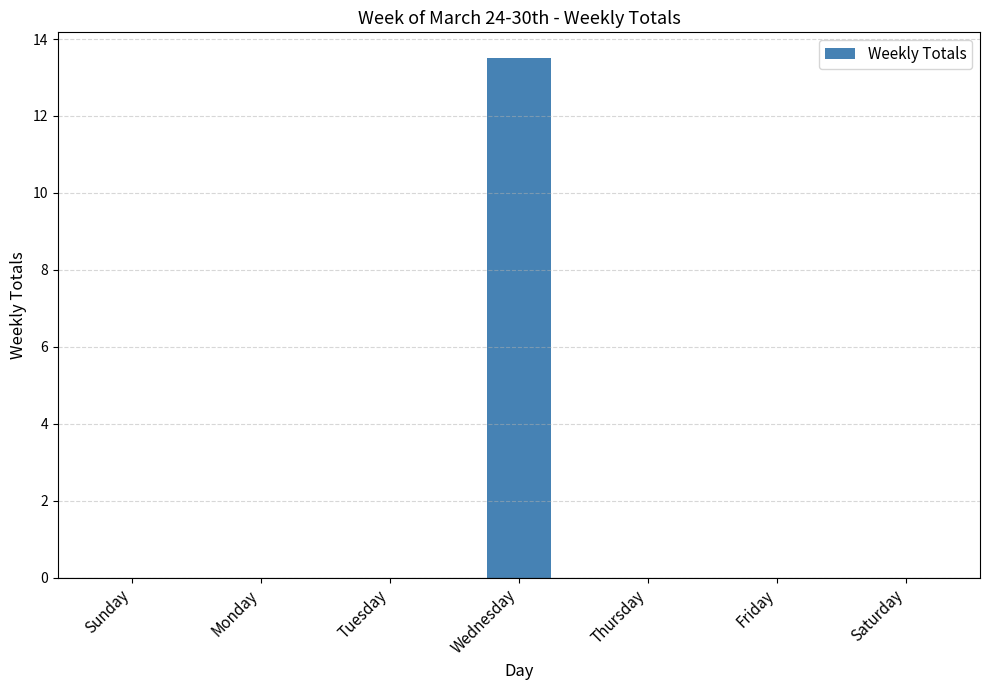

Count the number of categories in the chart.

7